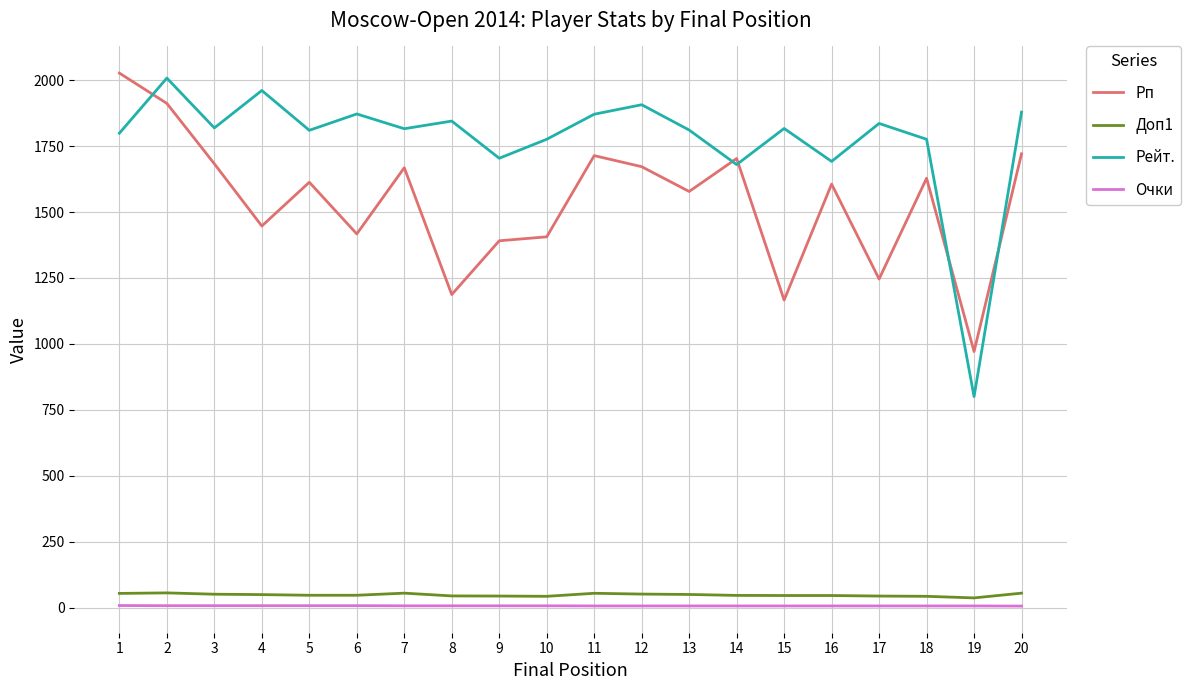

What is the average value of the Рп series?

1537.8